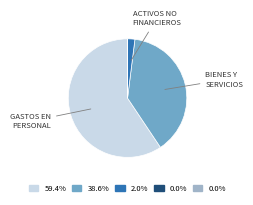

Is there a majority slice in this chart?

Yes